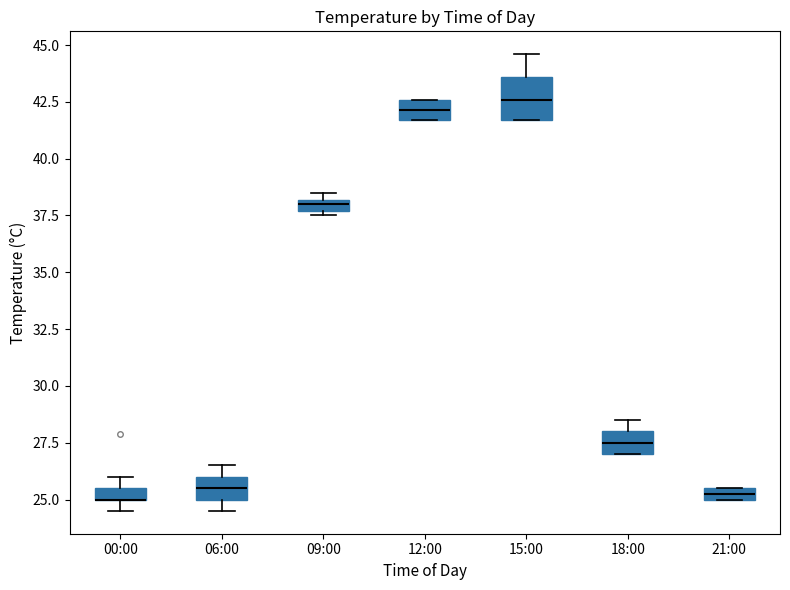

Which box is the tallest, from its lower edge to its upper edge?

15:00